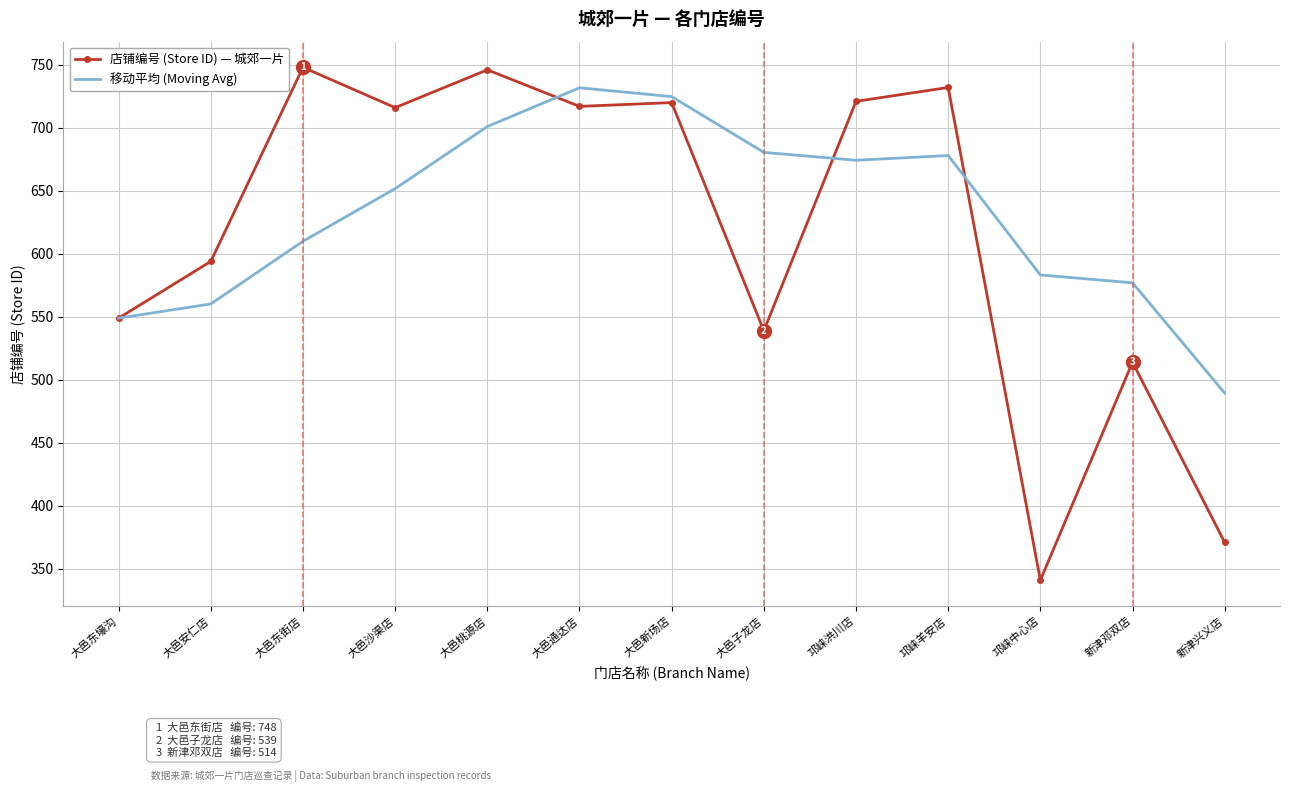

What is the spread (max minus min) of values at 大邑桃源店?

45.0